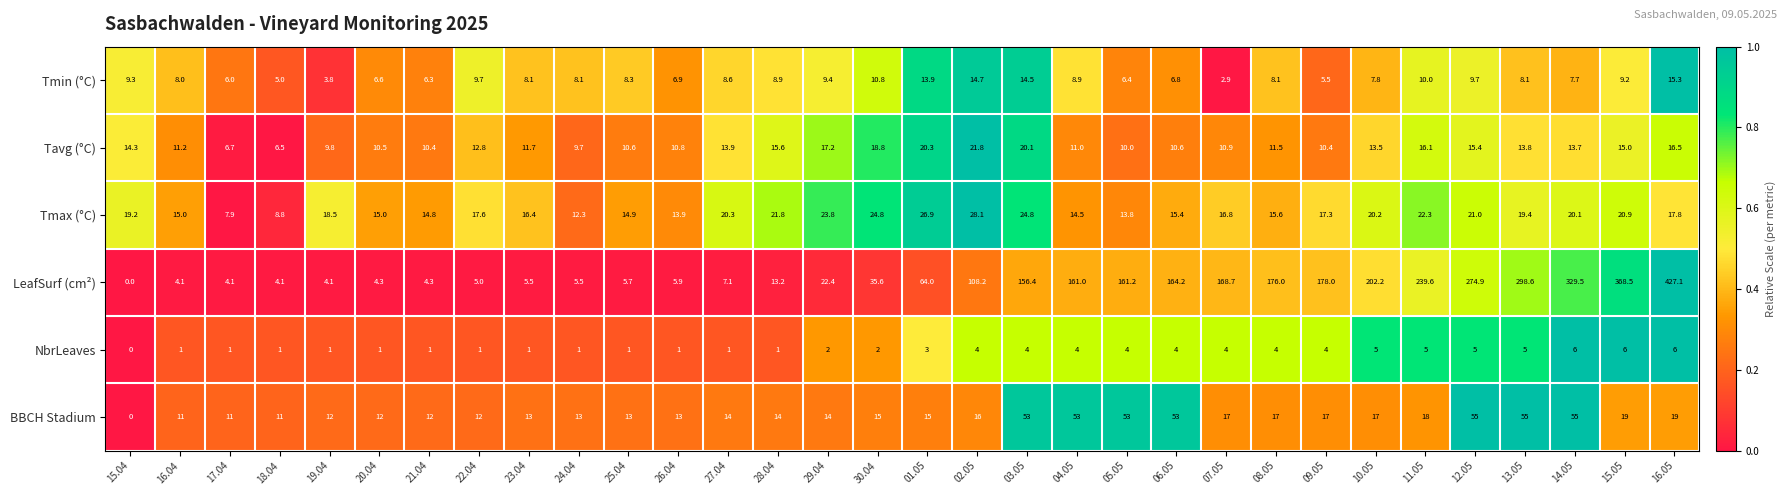

What is the sum of all NbrLeaves values?

90.0